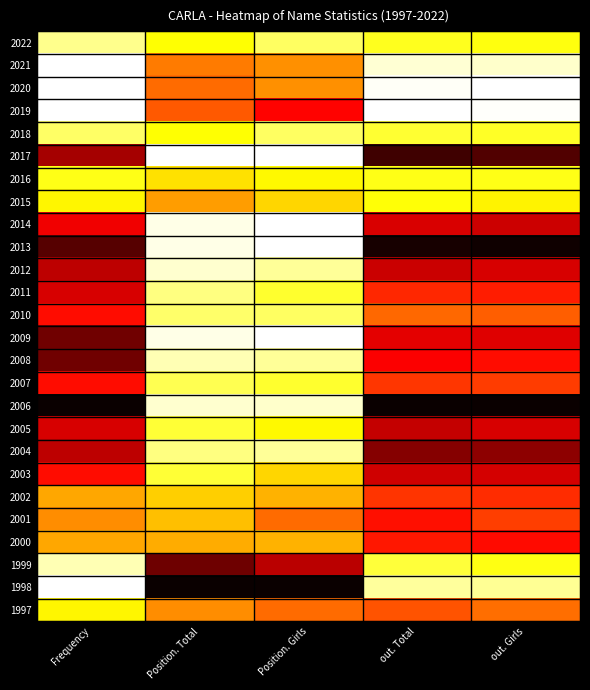

What is the spread (max minus min) of values at Frequency?

1.0